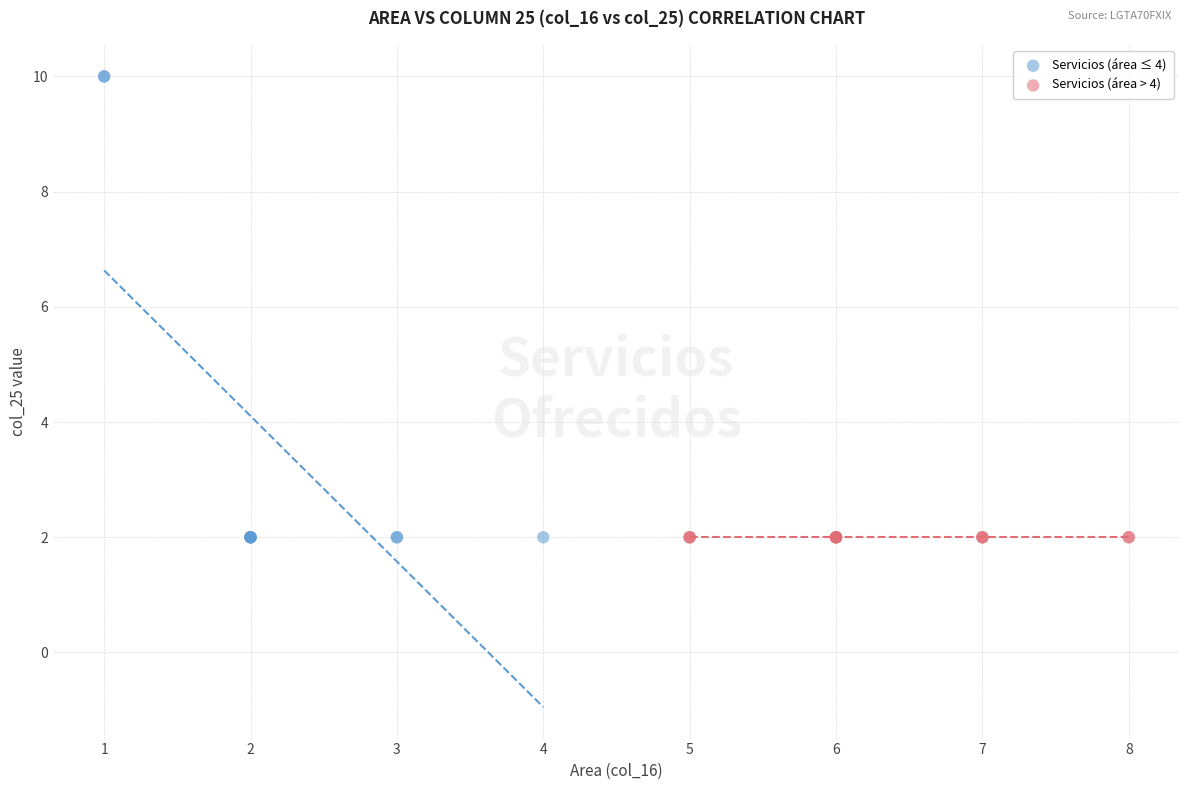

Which series reaches the maximum Y coordinate?

Servicios (área ≤ 4)